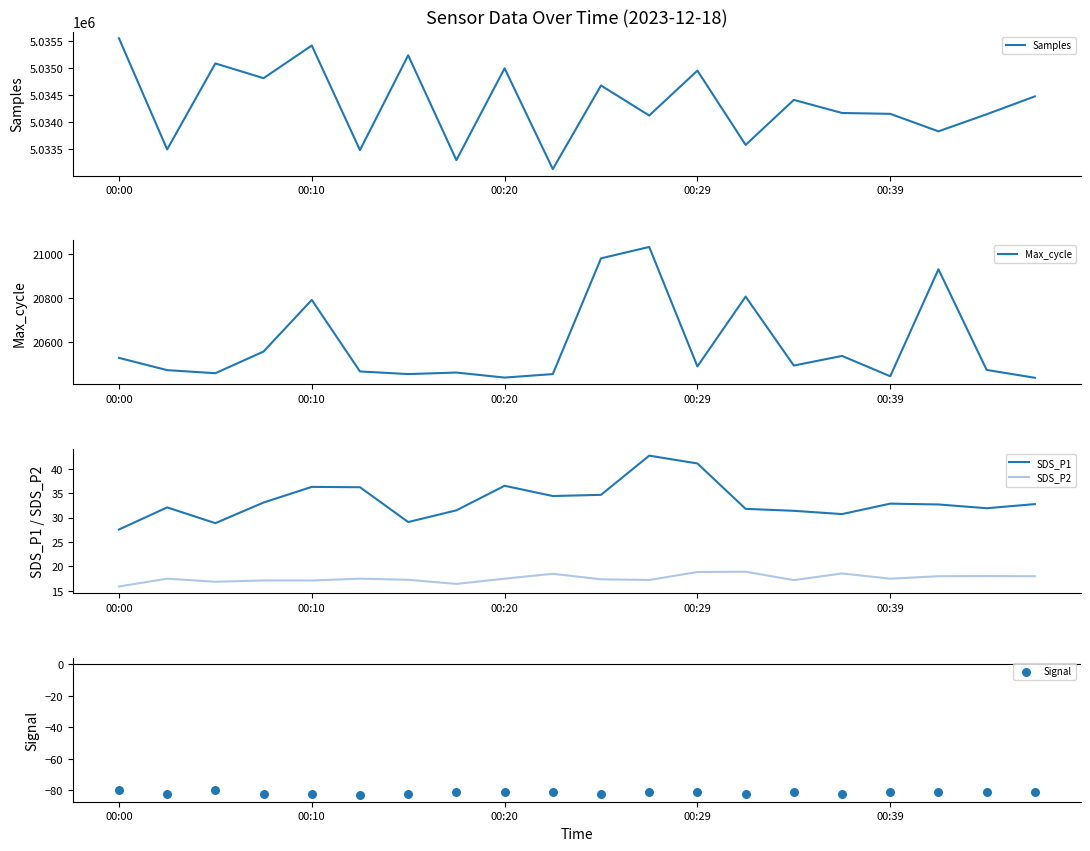

At how many categories does at least one series exceed 3269570?

20